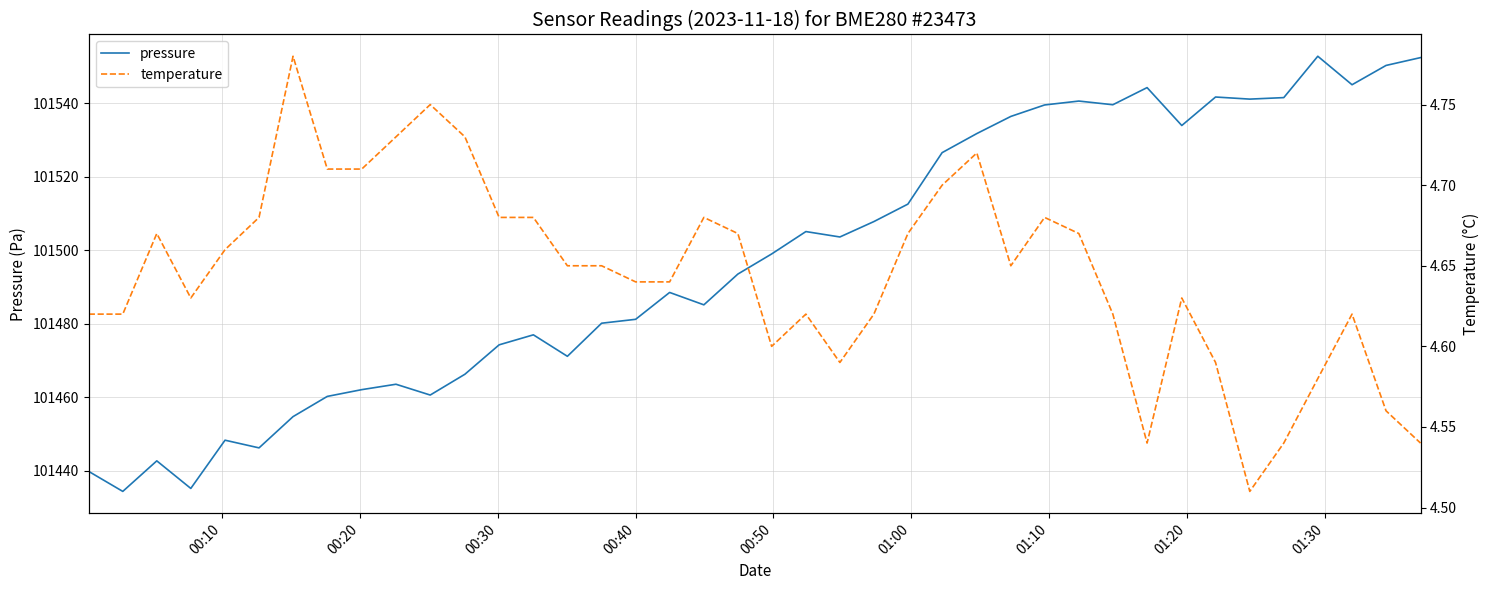

What is the maximum value for temperature?

4.8